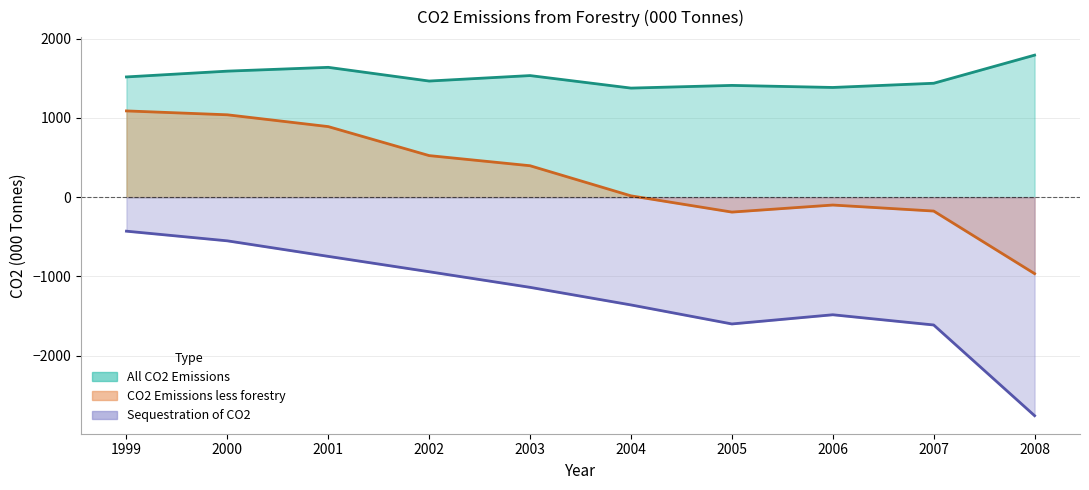

Is the value of Sequestration of CO2 at 2004 greater than the value of All CO2 Emissions at 2005?

No